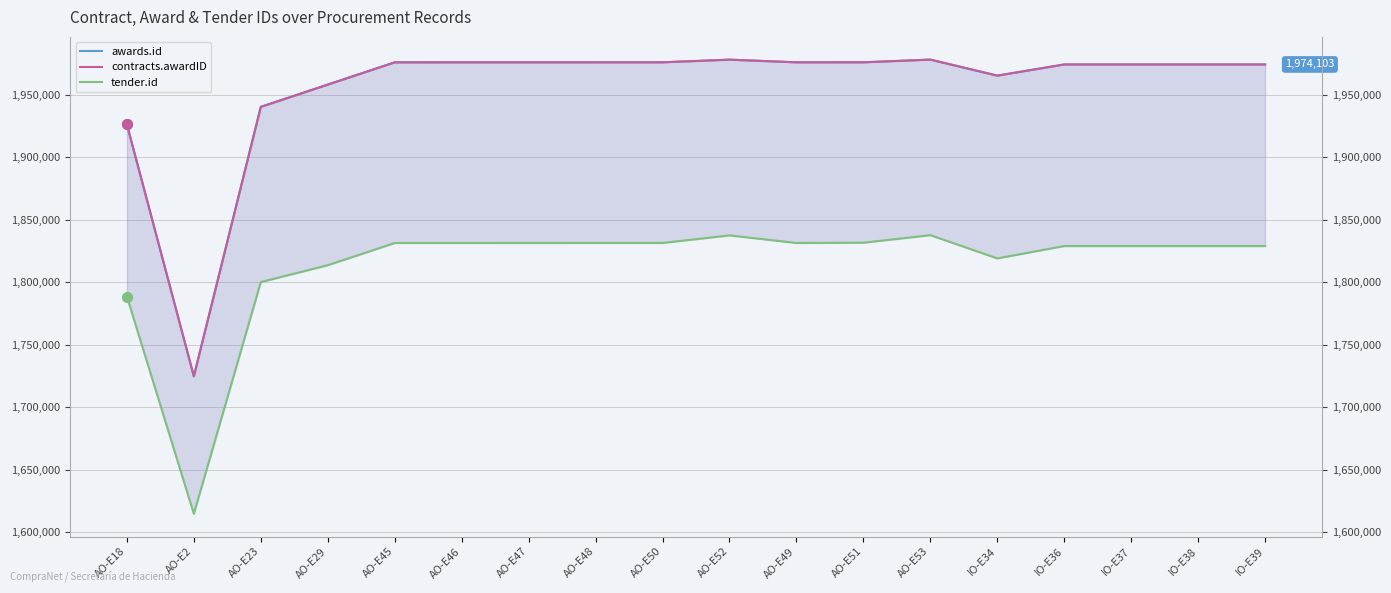

Is it true that awards.id equals 1977986 at AO-E53?

True